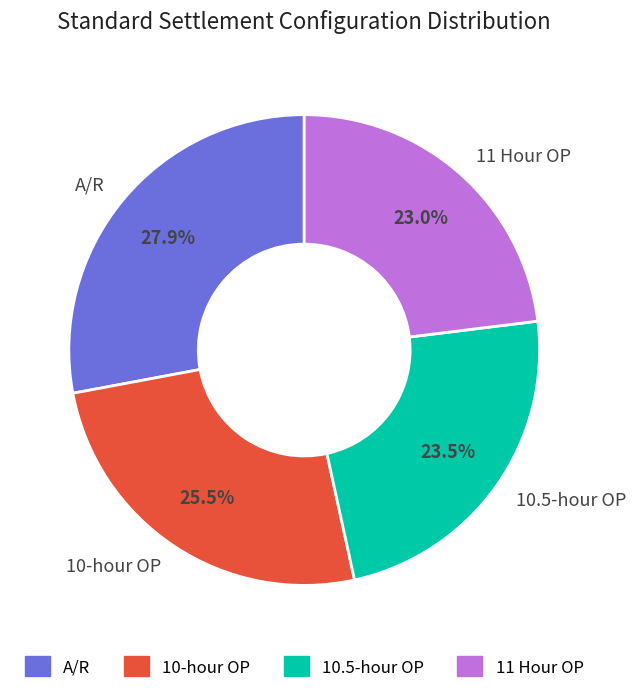

Is it true that 10-hour OP is 13% of the pie?

False